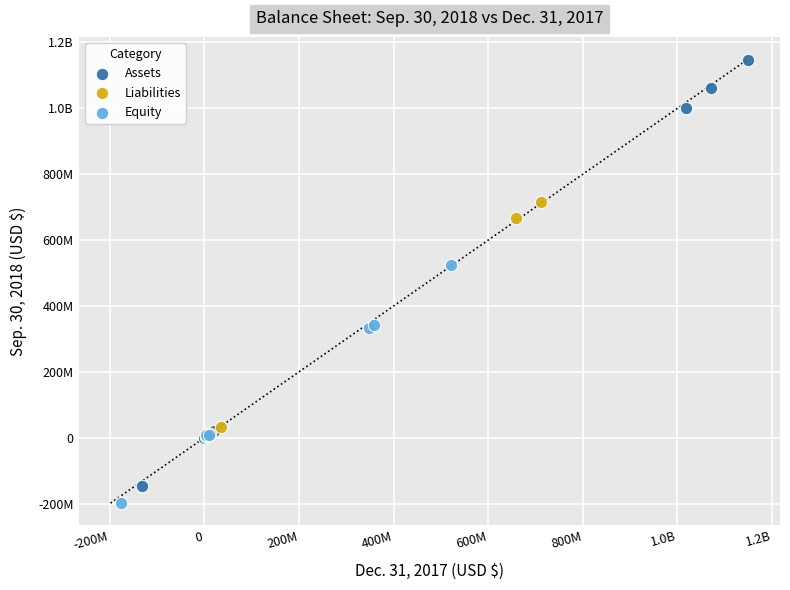

What are all the series names shown in the legend?

Assets, Liabilities, Equity